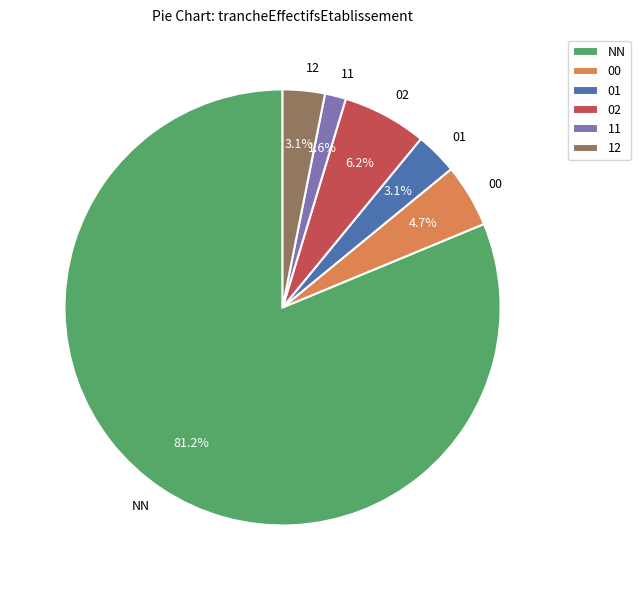

Count the number of slices in the pie.

6